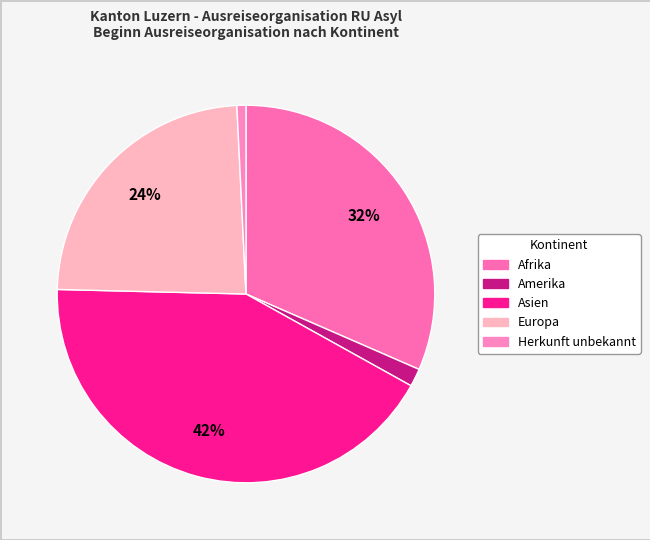

How many segments does this pie chart have?

5